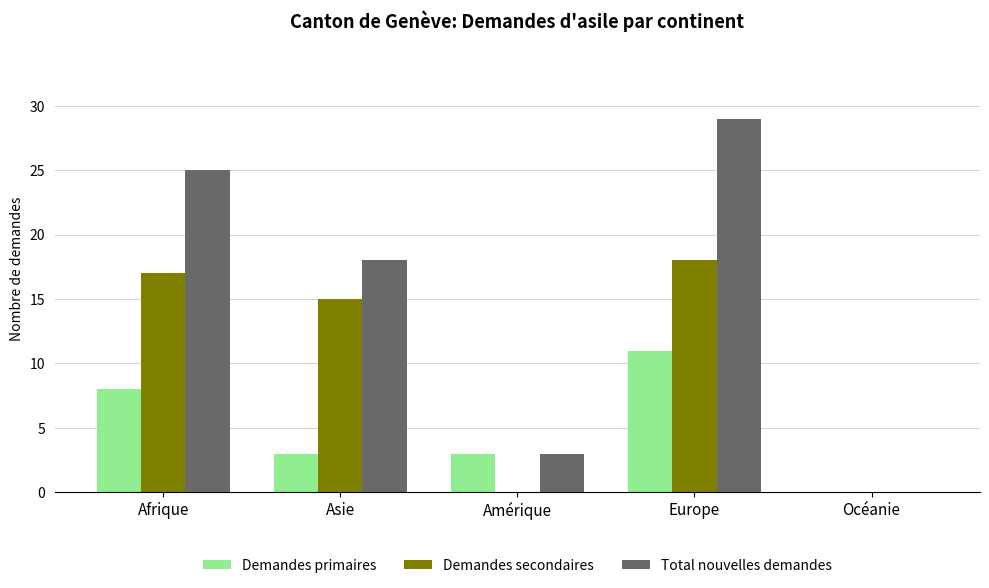

Is the value of Demandes secondaires at Amérique greater than the value of Total nouvelles demandes at Europe?

No